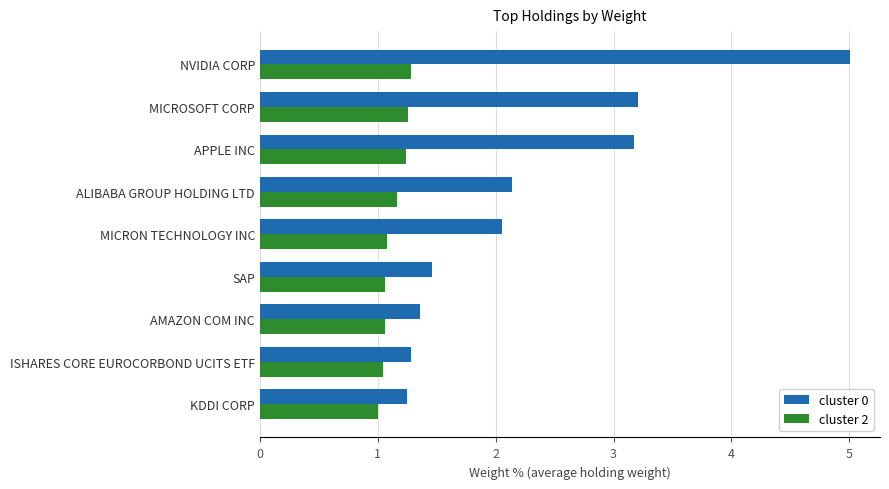

Count the cluster 2 values in the range 1 to 2.

9